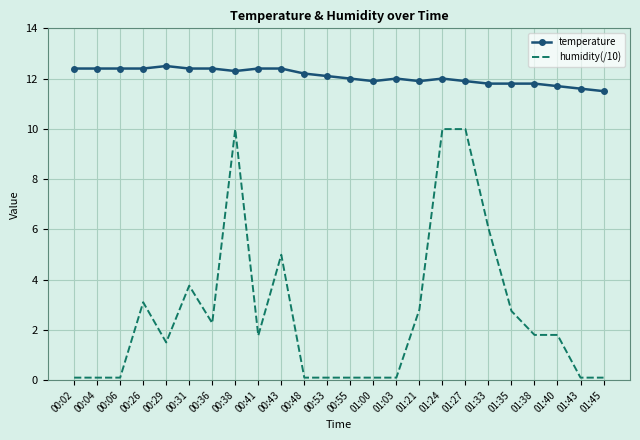

True or false: temperature and humidity(/10) cross at least once.

False